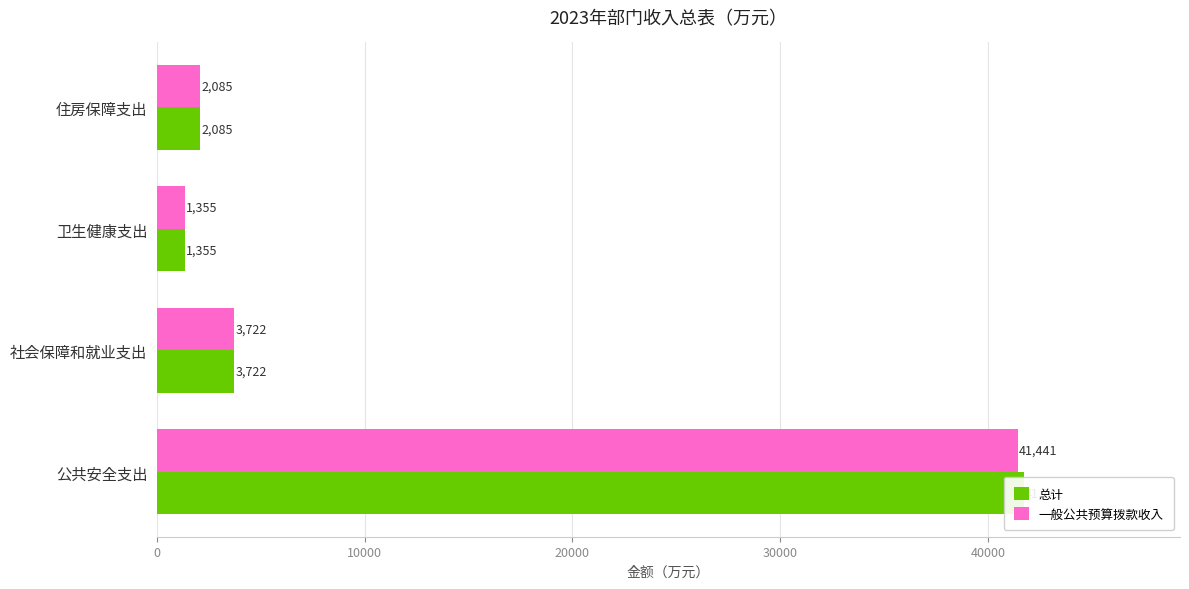

How many bars are there in total?

8